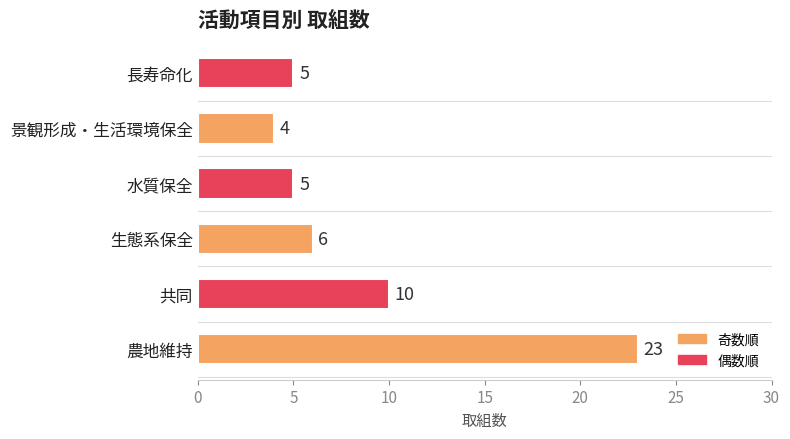

Which label corresponds to the largest value in the chart?

農地維持